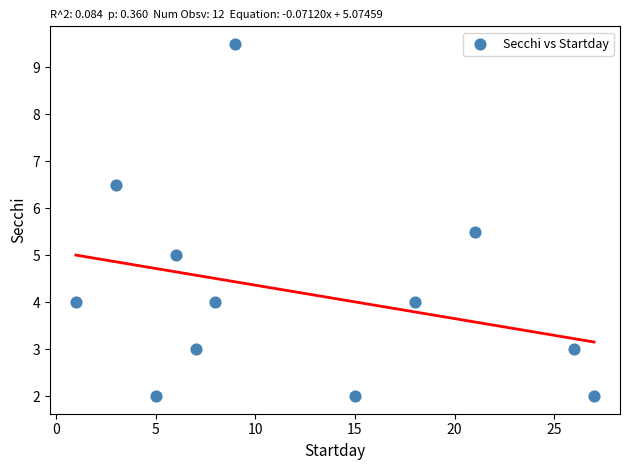

What is the average X value?

12.2